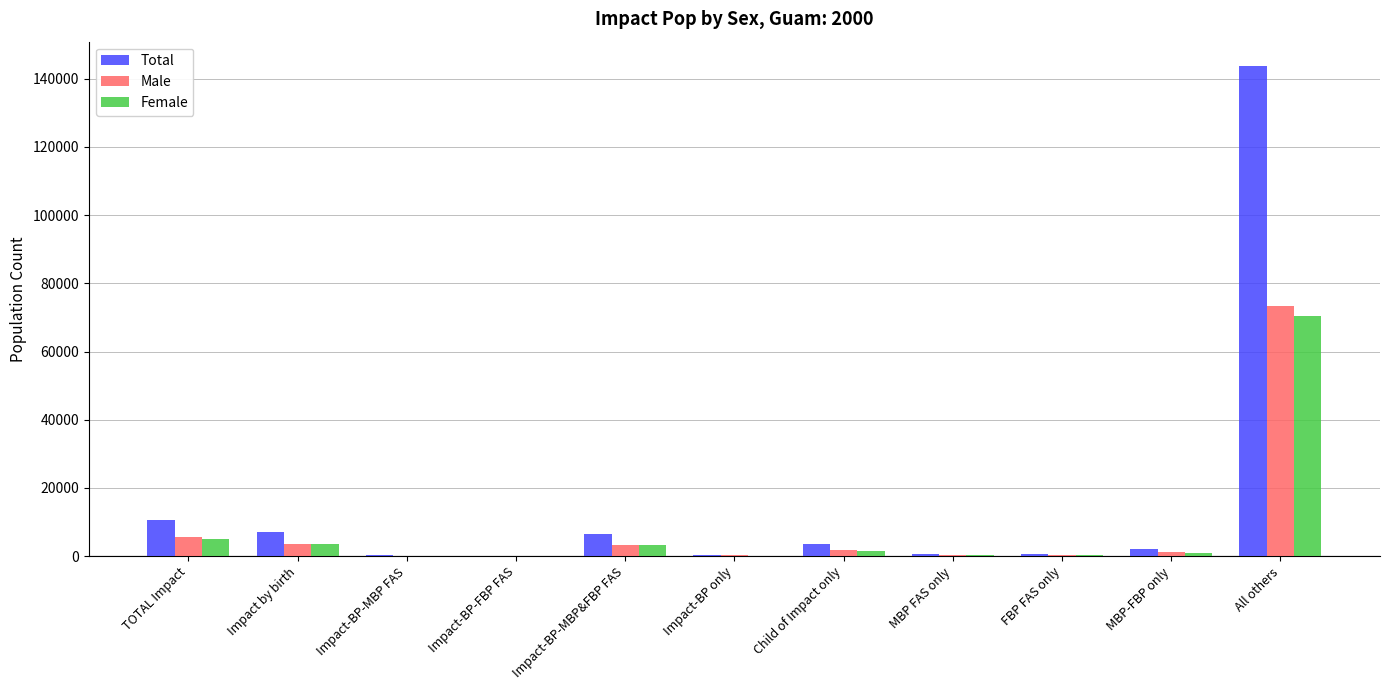

What is the difference between the Male values at Impact-BP-MBP&FBP FAS and All others?

70090